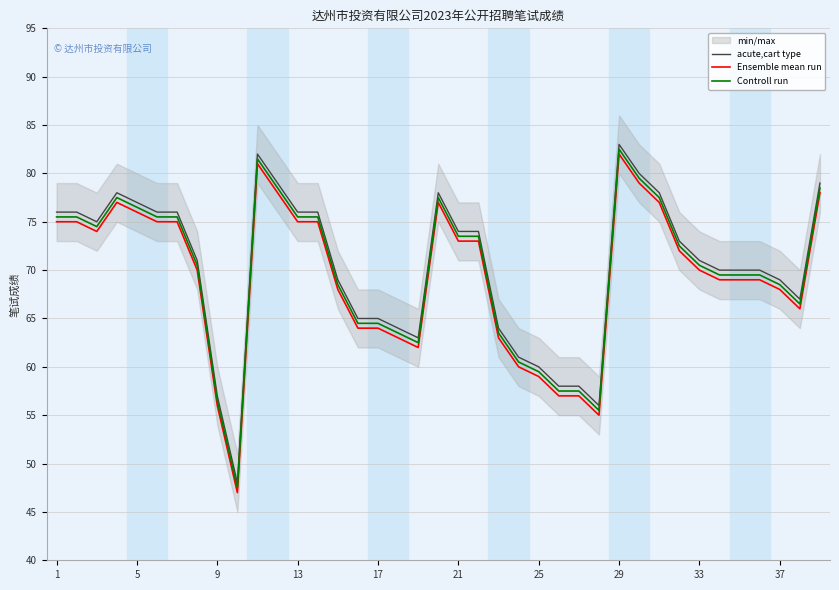

True or false: acute,cart type and Controll run intersect in this chart.

False